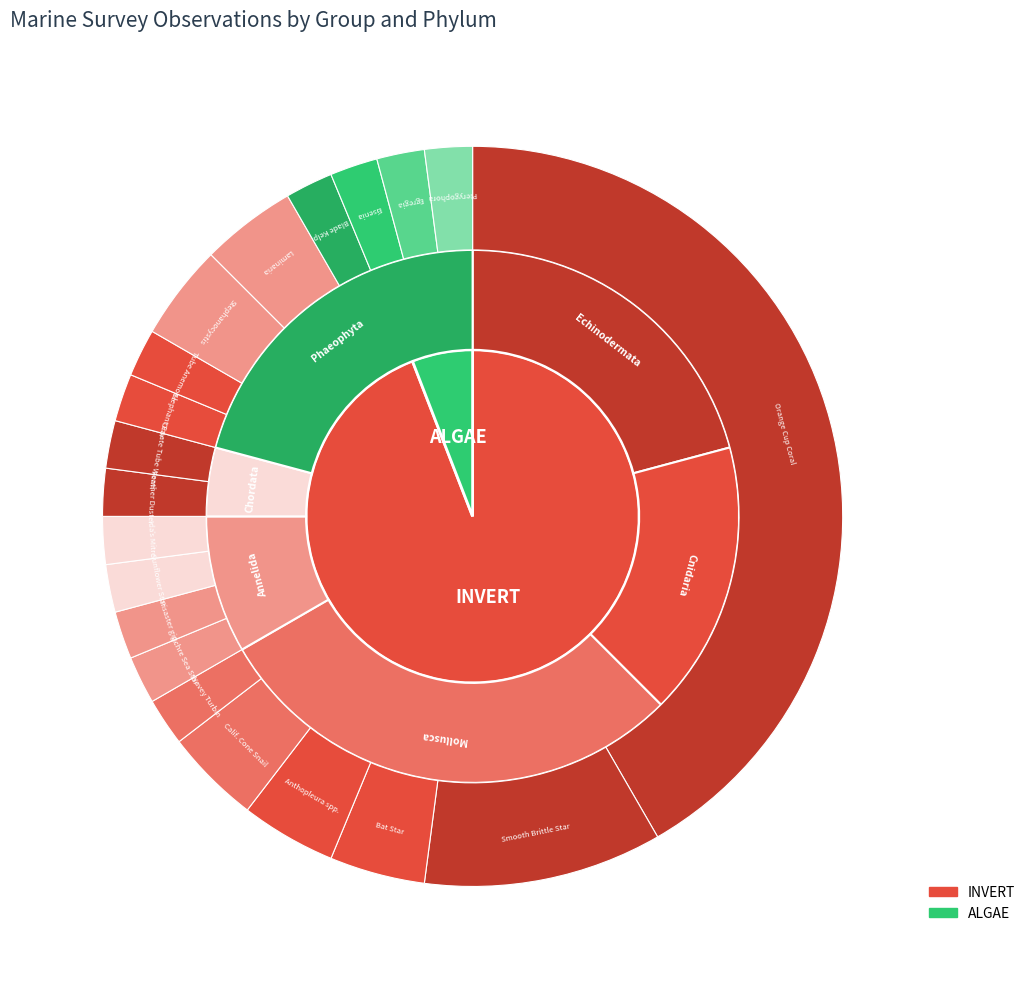

Does Mollusca represent more than half of the total?

No